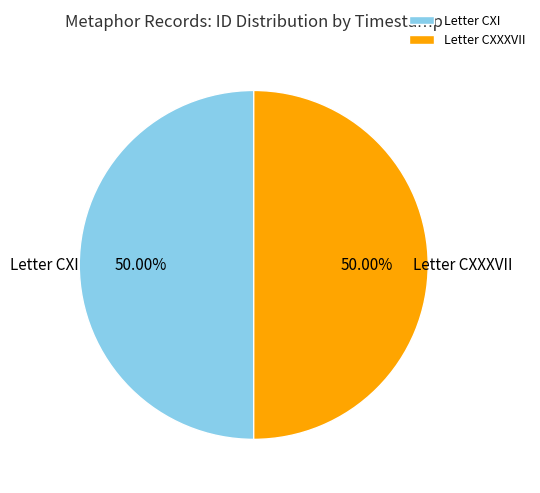

What is the ratio of the value at Letter CXXXVII to the value at Letter CXI?

1.0